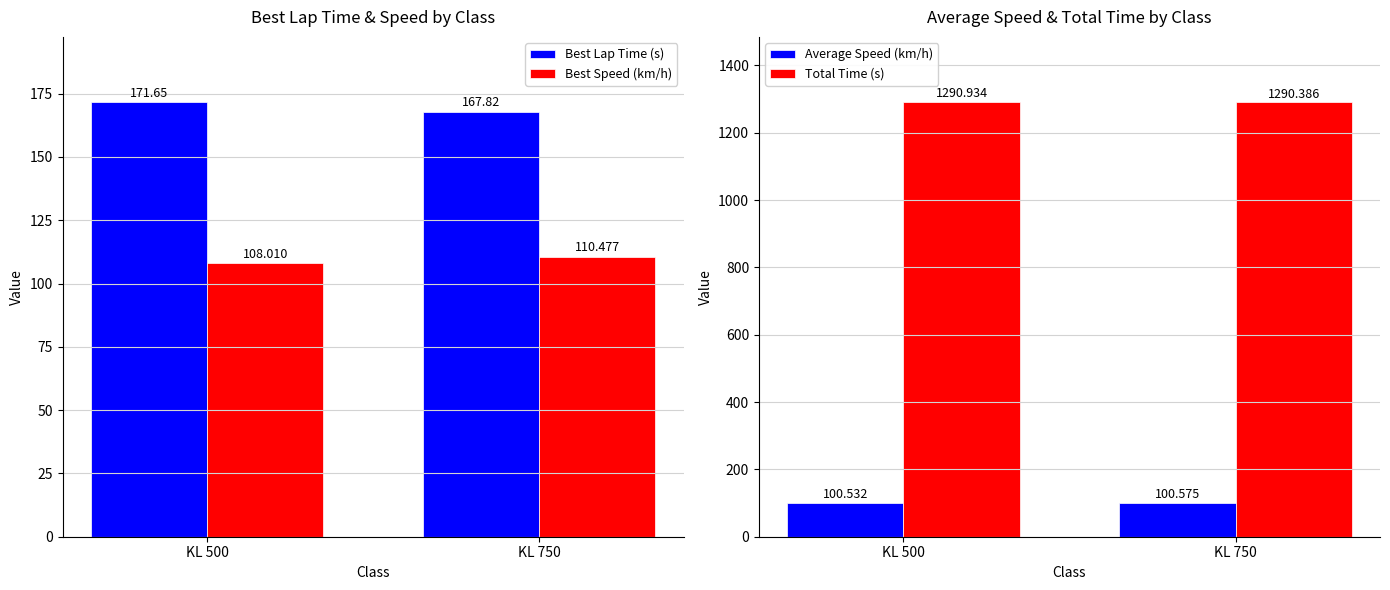

What is the value of the Total Time (s) bar at the 2nd from the left?

1290.4